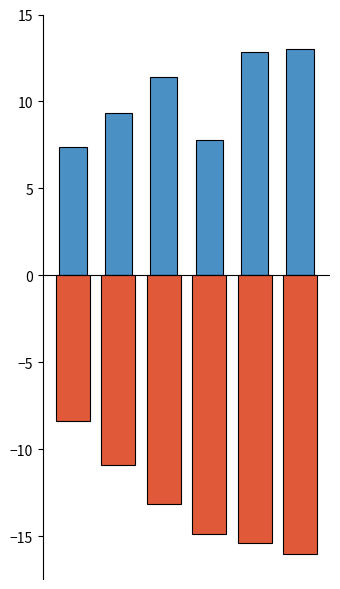

How many bars are there in total?

12